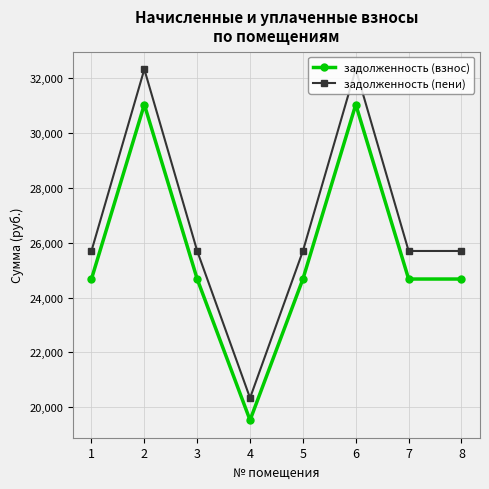

The value of задолженность (пени) at 4 is 20340.9. True or false?

True